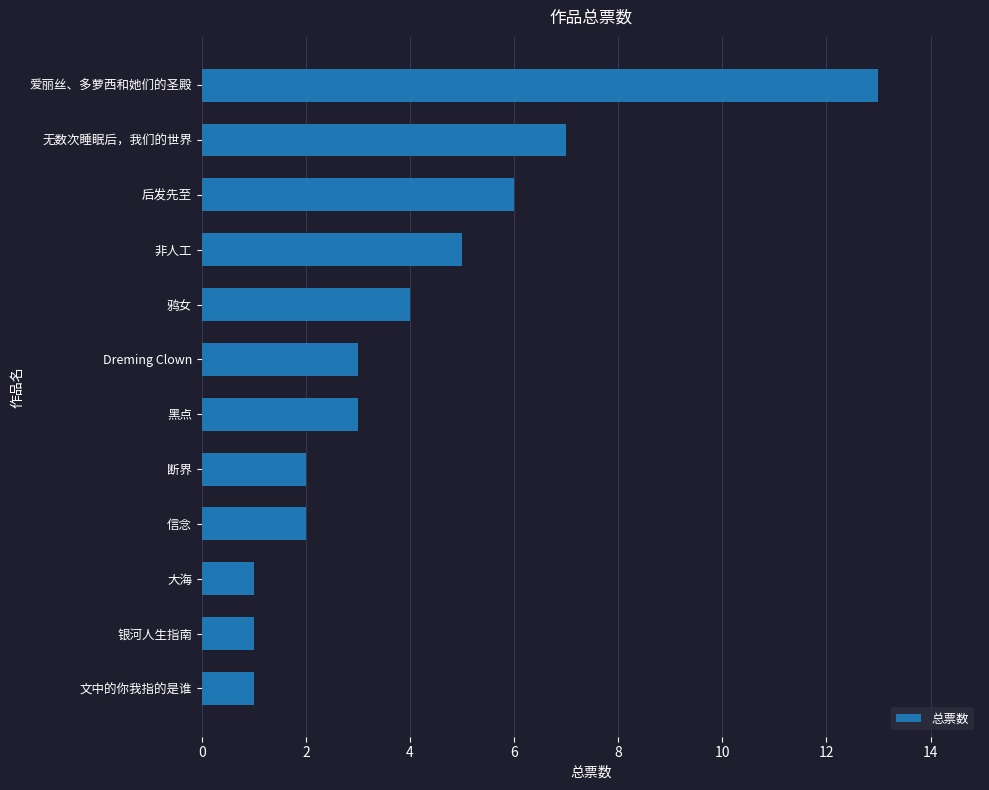

What is the average value?

4